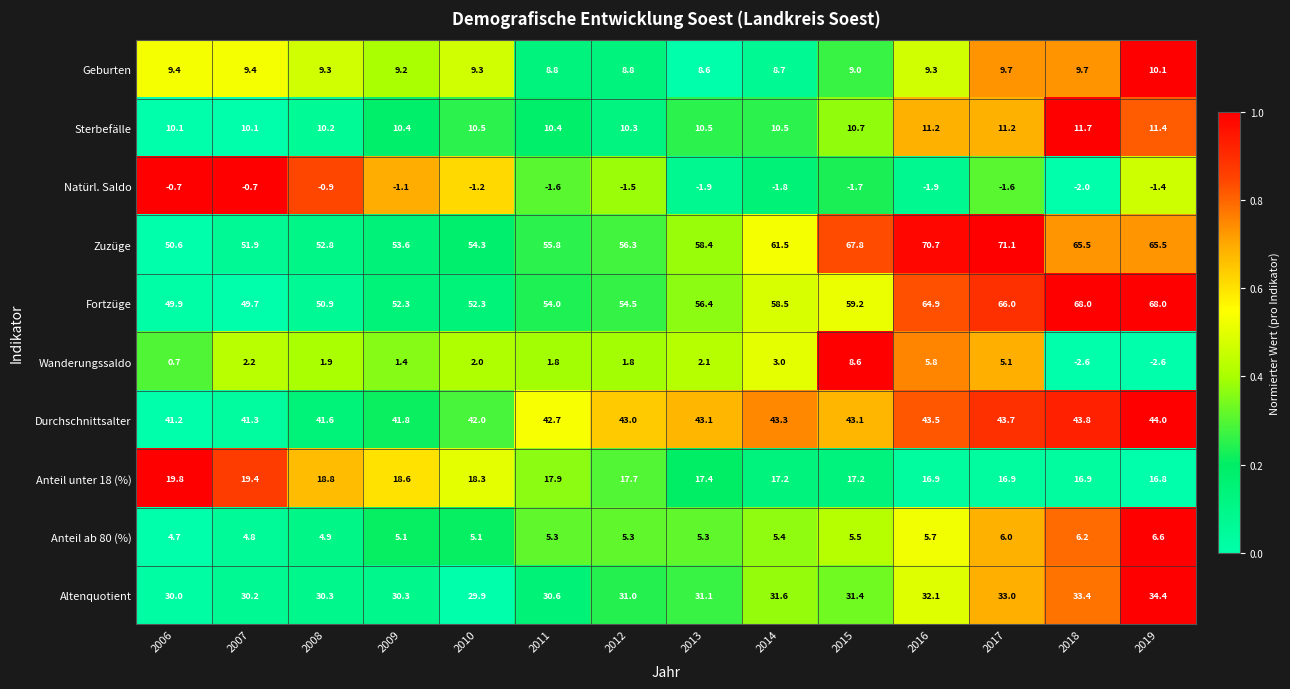

True or false: Durchschnittsalter has a value of 41.2 at 2006.

True